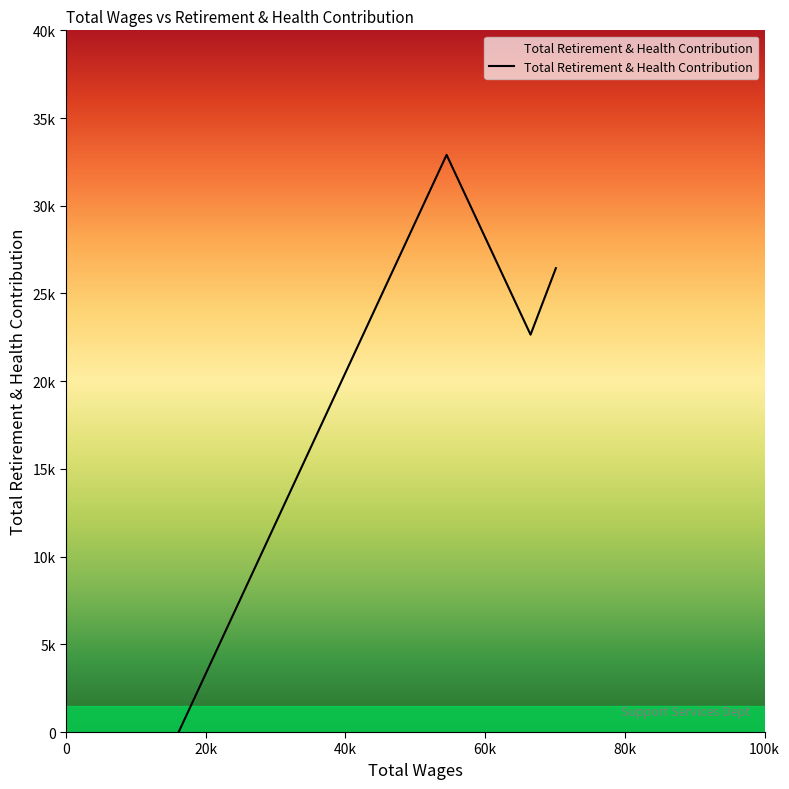

Where is the first local minimum?

66498.0